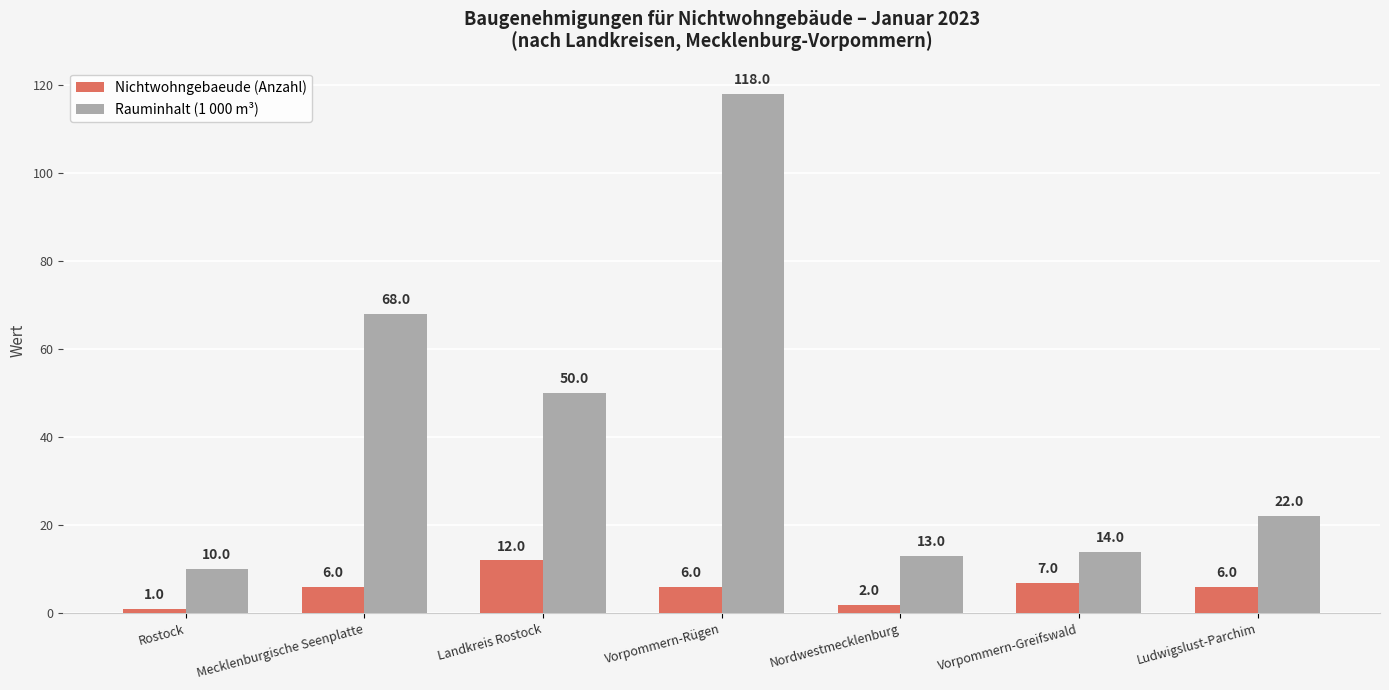

What is the label of the 7th bar from the right?

Rostock